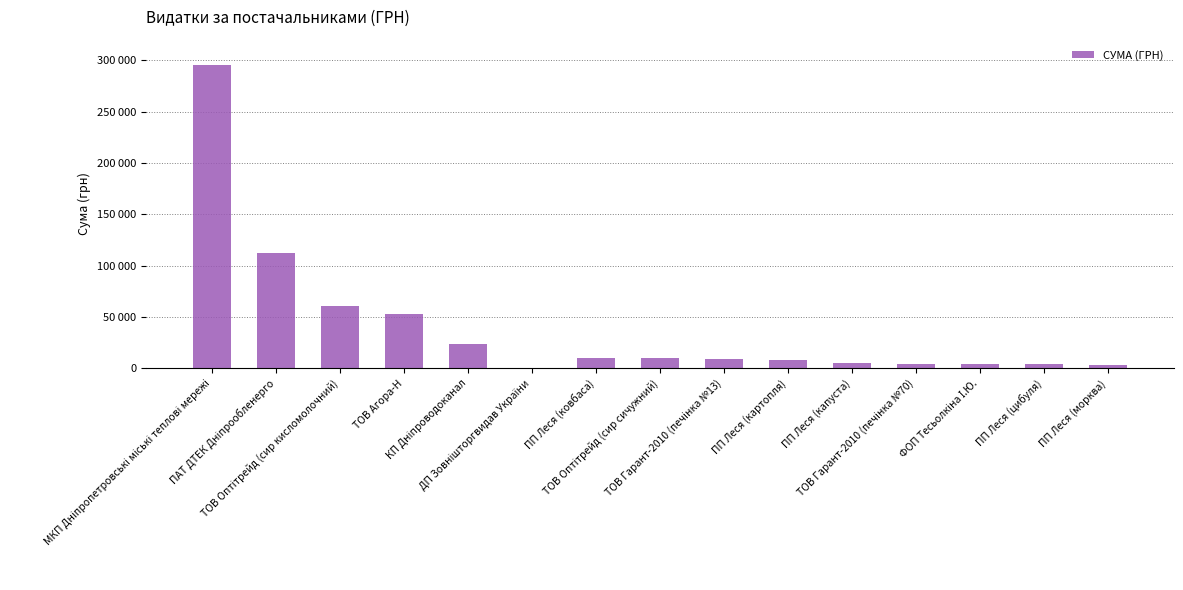

Where does the data first go above 9235?

МКП Дніпропетровські міські теплові мережі